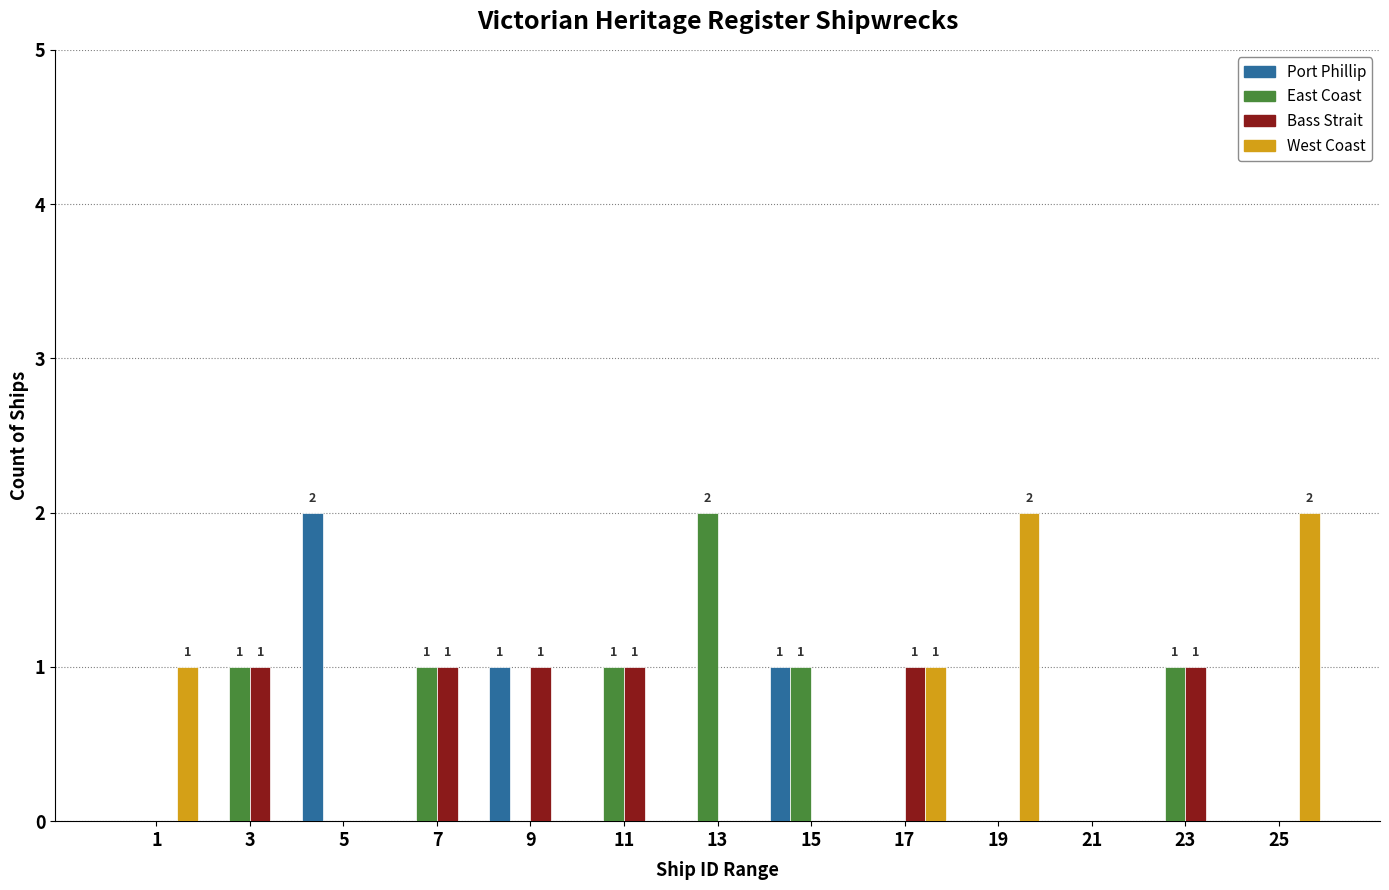

Is the value of East Coast at 3 greater than the value of Port Phillip at 5?

No